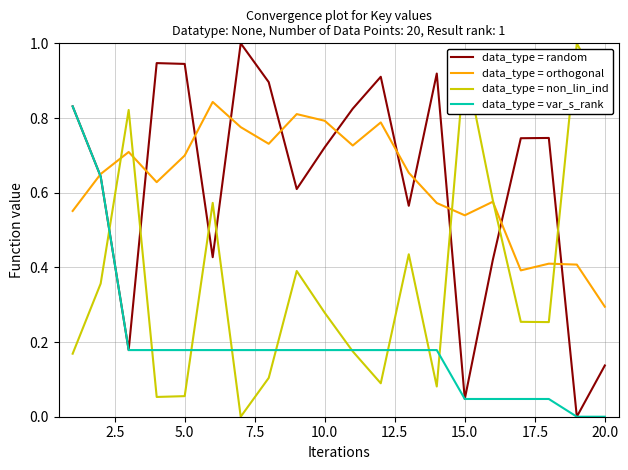

How many intersections are there between data_type = non_lin_ind and data_type = random?

7